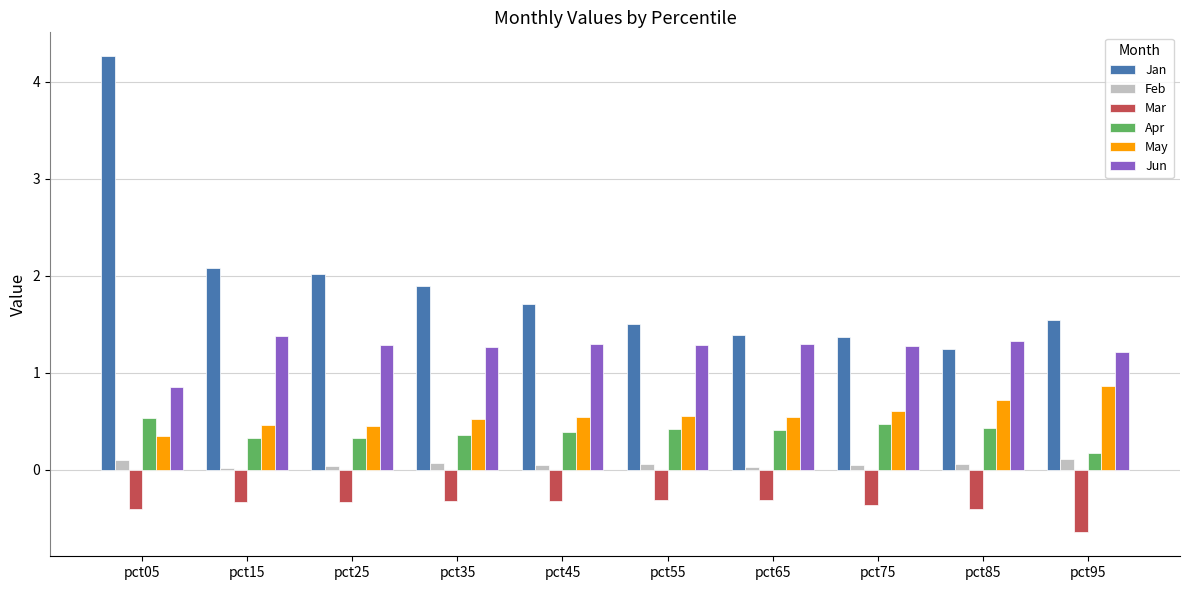

What is the value of the Apr bar at the 6th from the left?

0.4